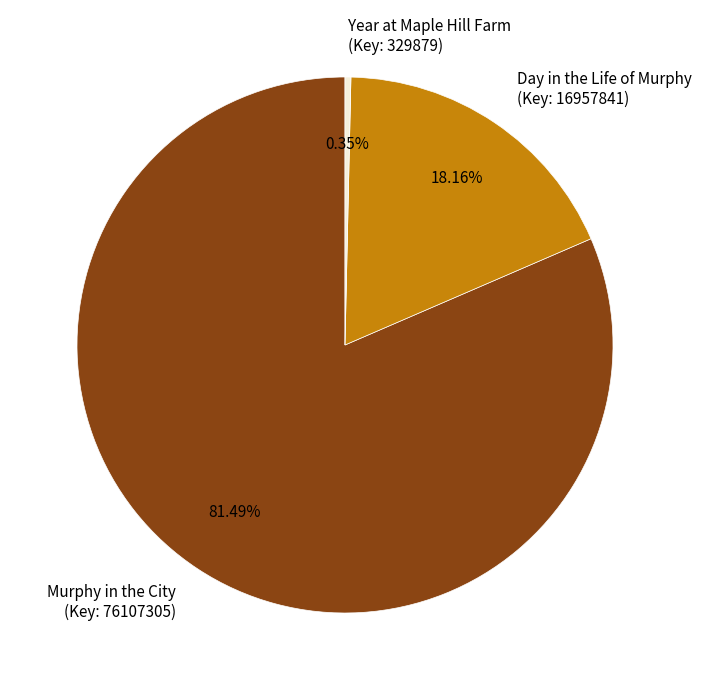

To the nearest percent, what is the difference between the largest and smallest slice percentages?

81%